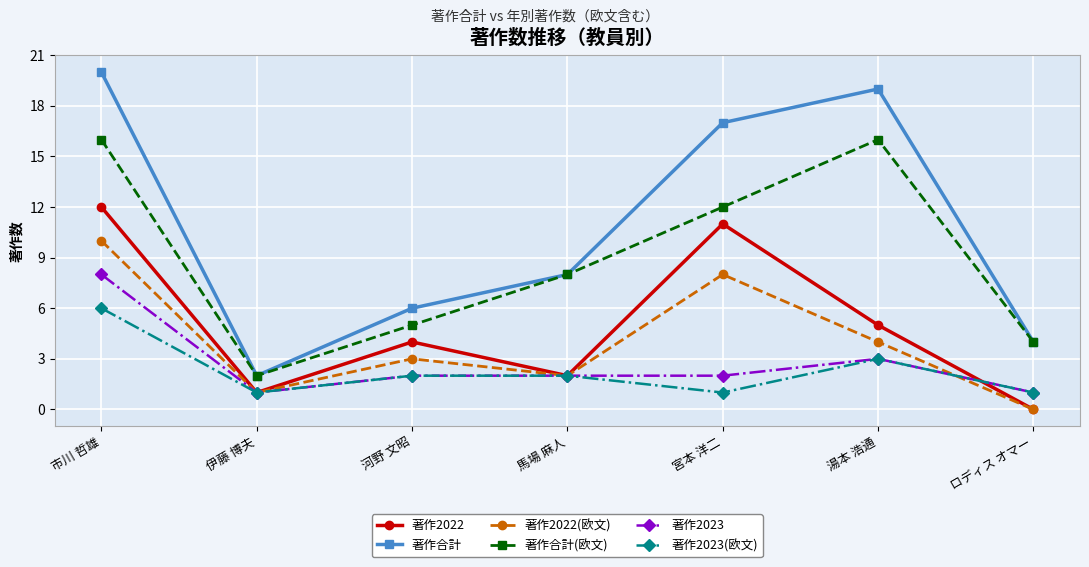

How many distinct data groups are displayed?

6